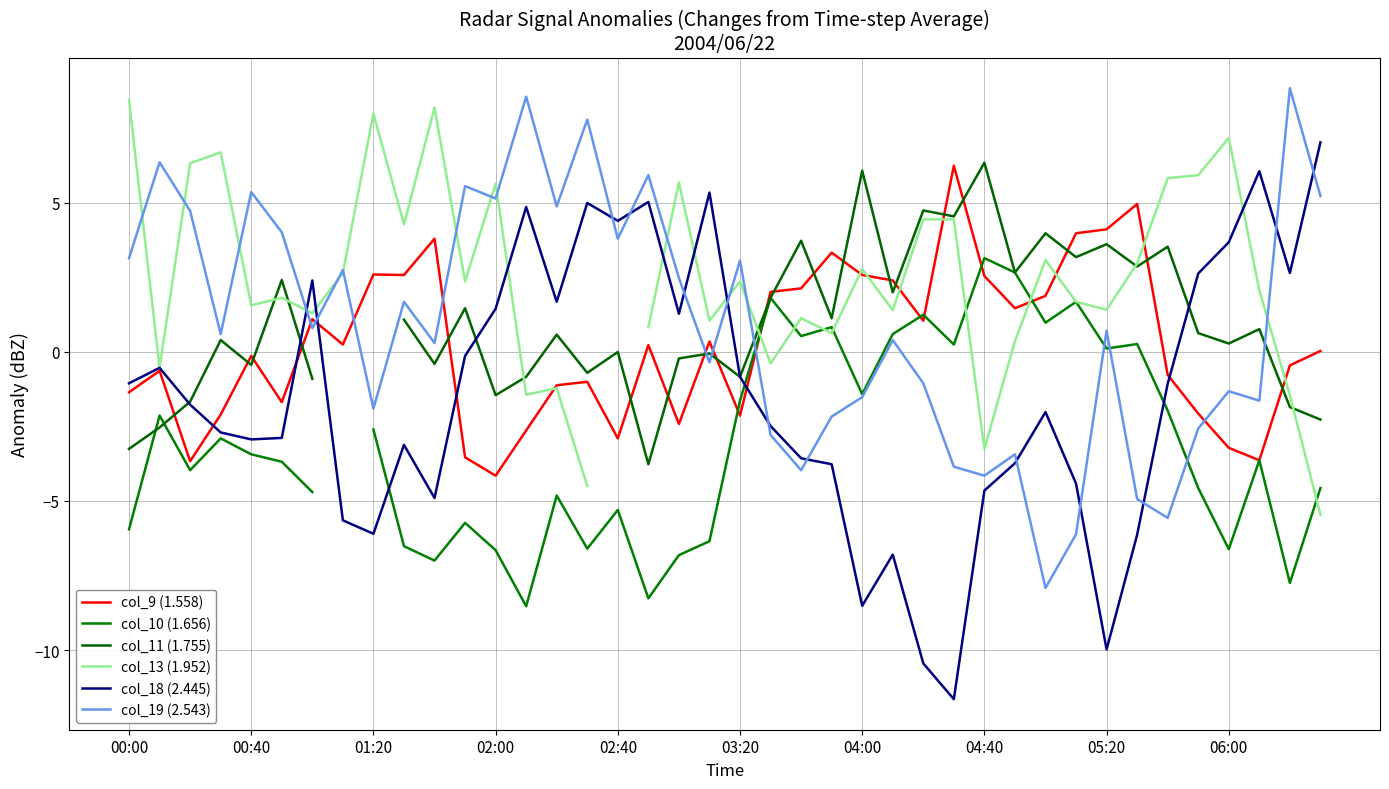

Rank the series by their maximum value, from highest to lowest.

col_19 (2.543), col_13 (1.952), col_18 (2.445), col_11 (1.755), col_9 (1.558), col_10 (1.656)